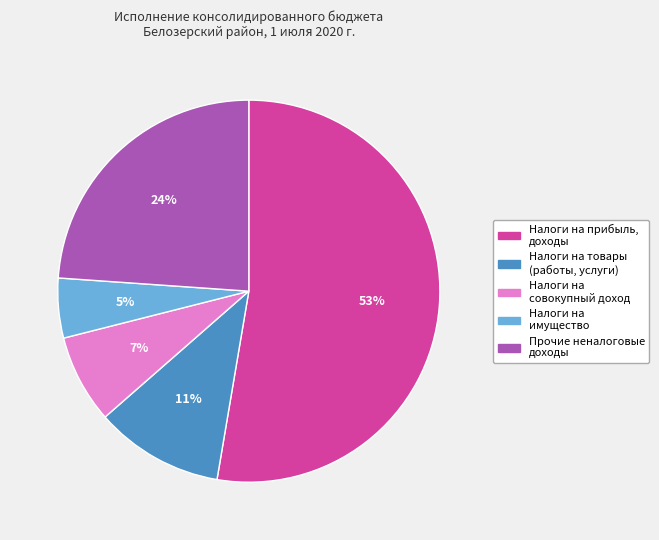

To the nearest percent, what is the average slice percentage?

20%